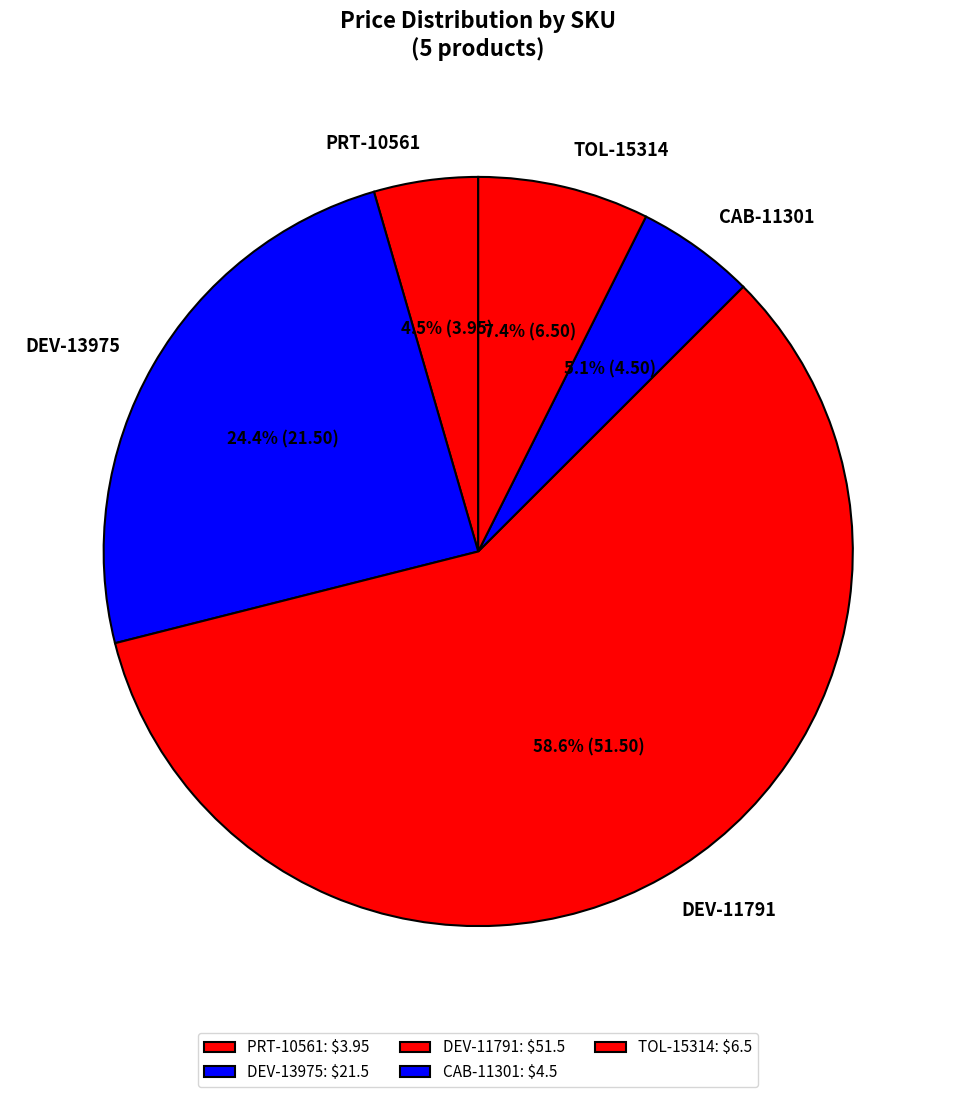

To the nearest percent, what is the difference between the DEV-13975 and CAB-11301 slice percentages?

19%